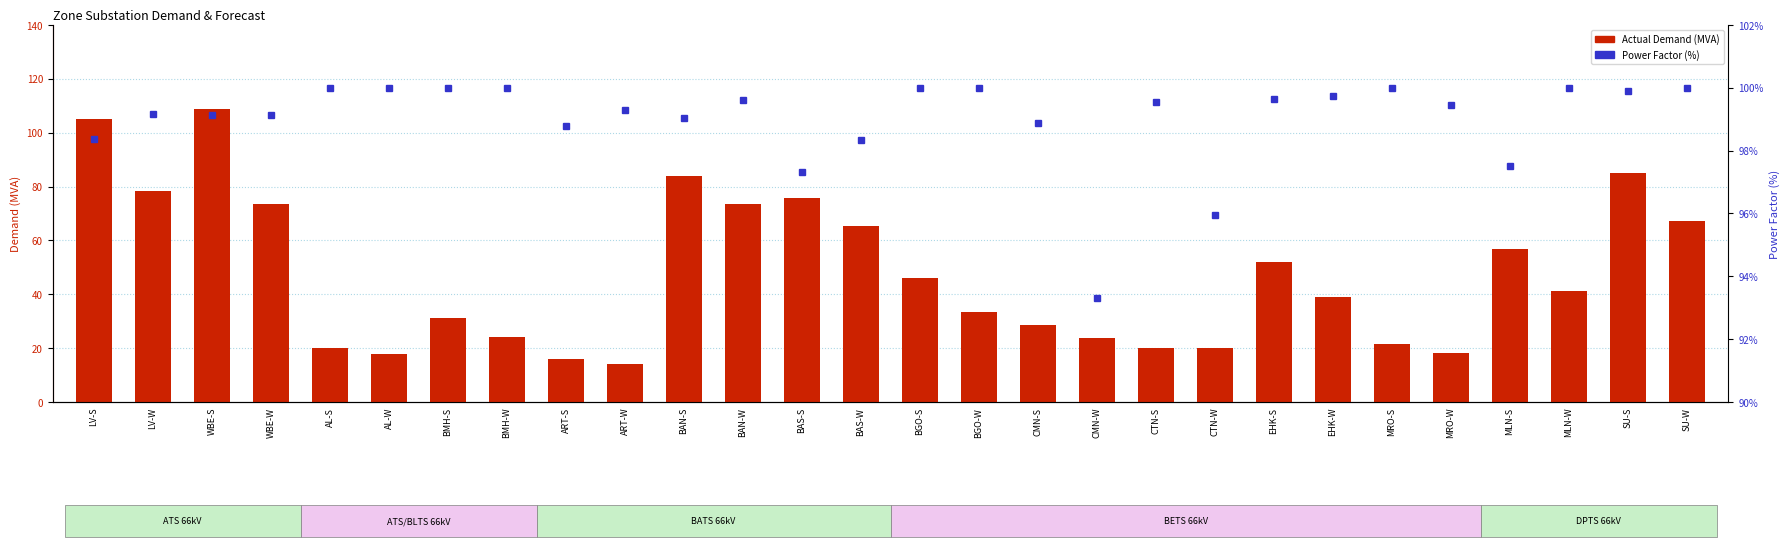

At BAS-W, list the series in order from smallest to largest.

Actual Demand (MVA), Power Factor (%)